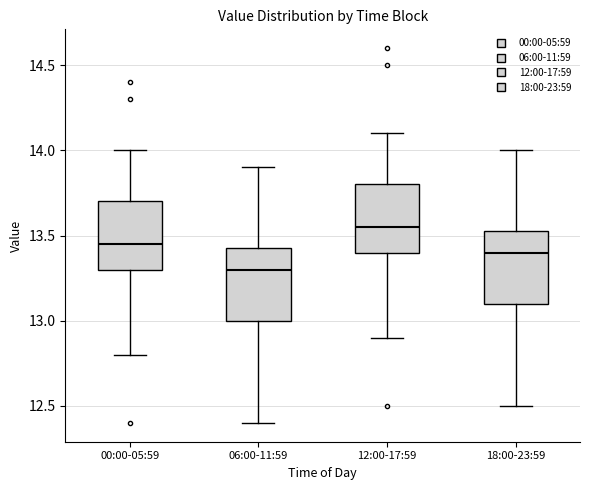

Which box's median line is the lowest?

06:00-11:59